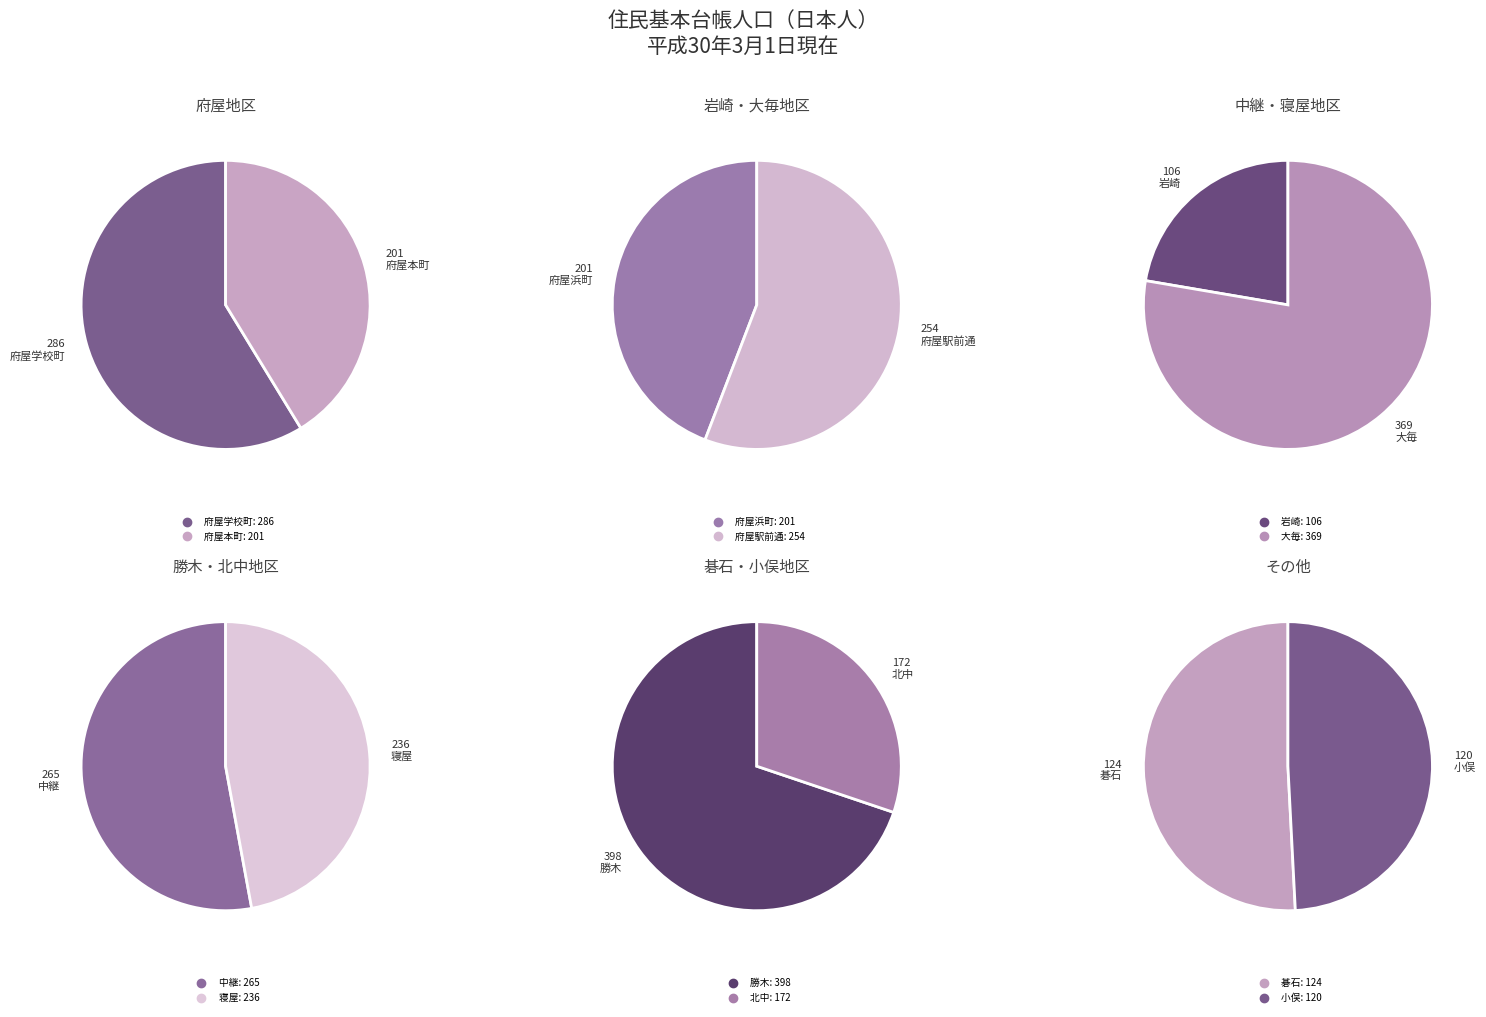

What is the total percentage of 大毎 and 北中?

19.8%